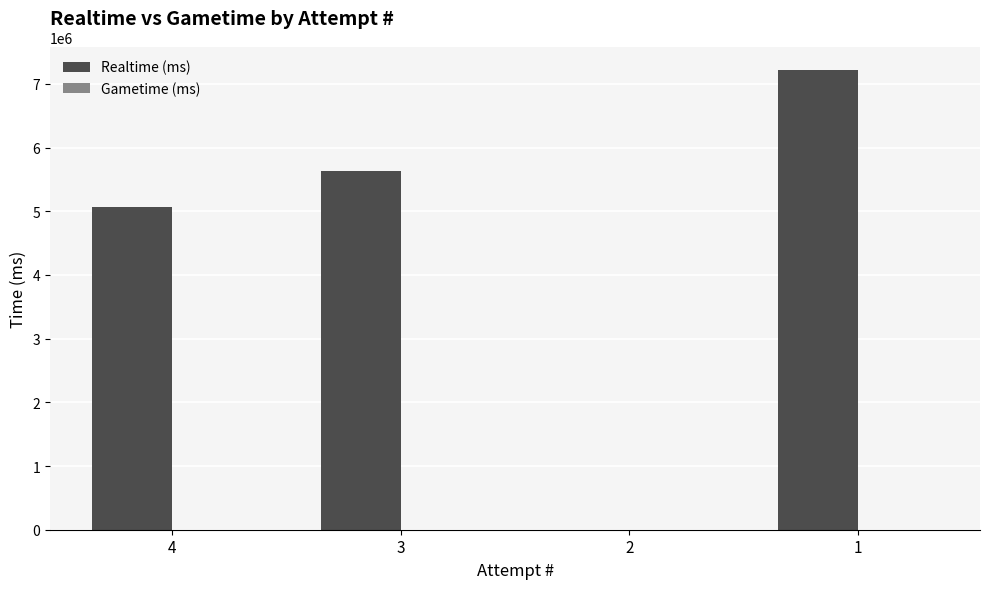

Is it true that the value at 2 is 3089788?

False